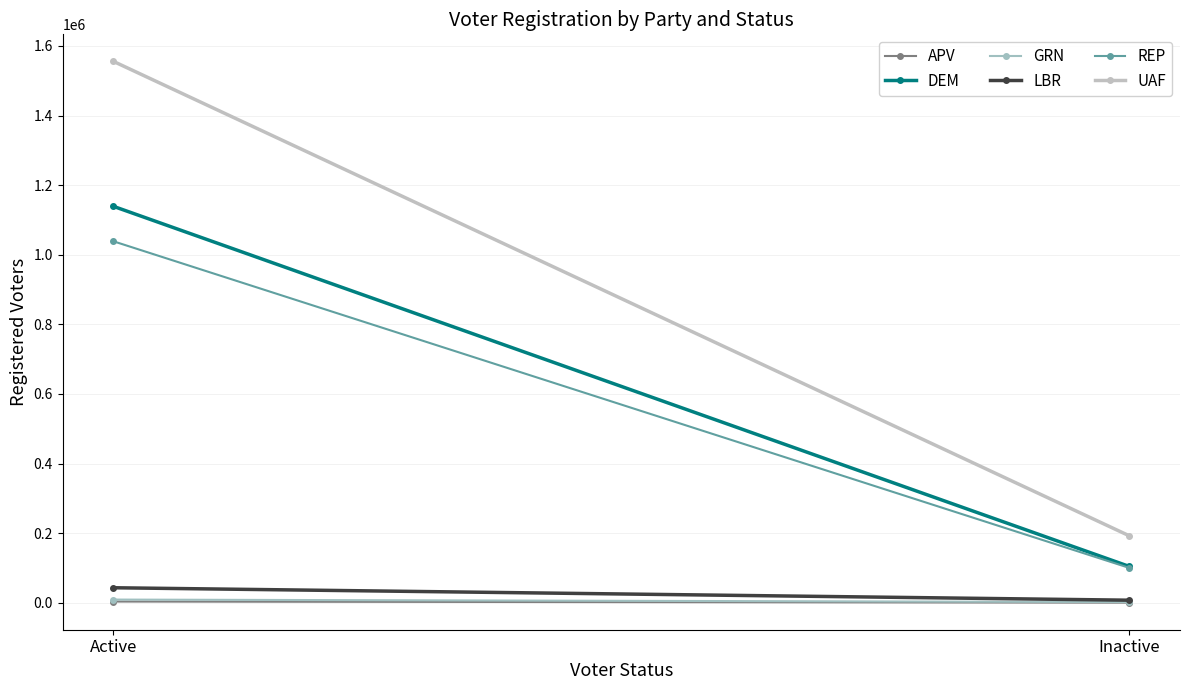

True or false: UAF has a value of 105550 at Inactive.

False